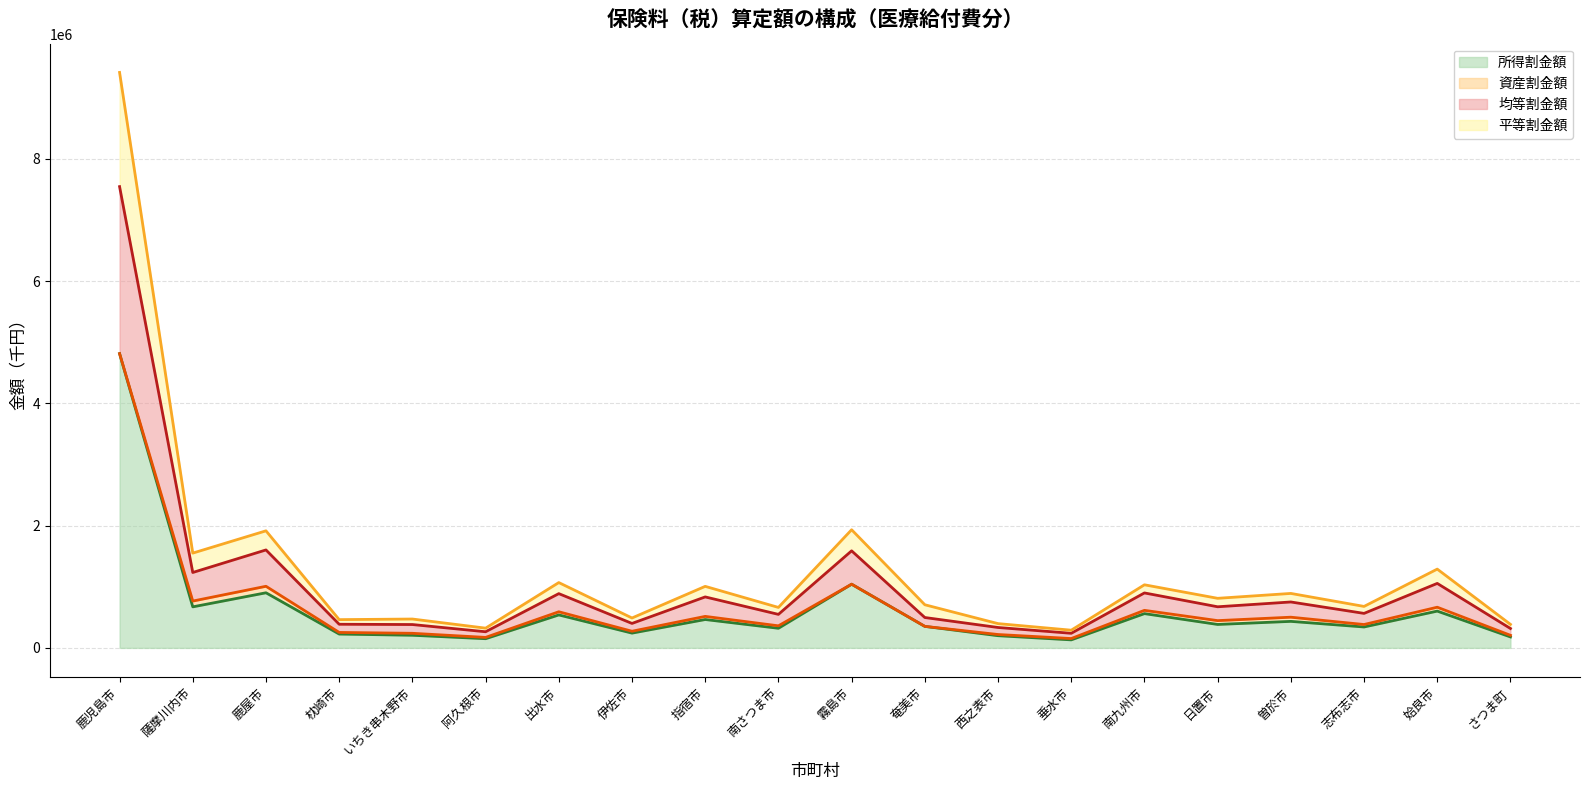

What are all the series names shown in the legend?

所得割金額, 資産割金額, 均等割金額, 平等割金額